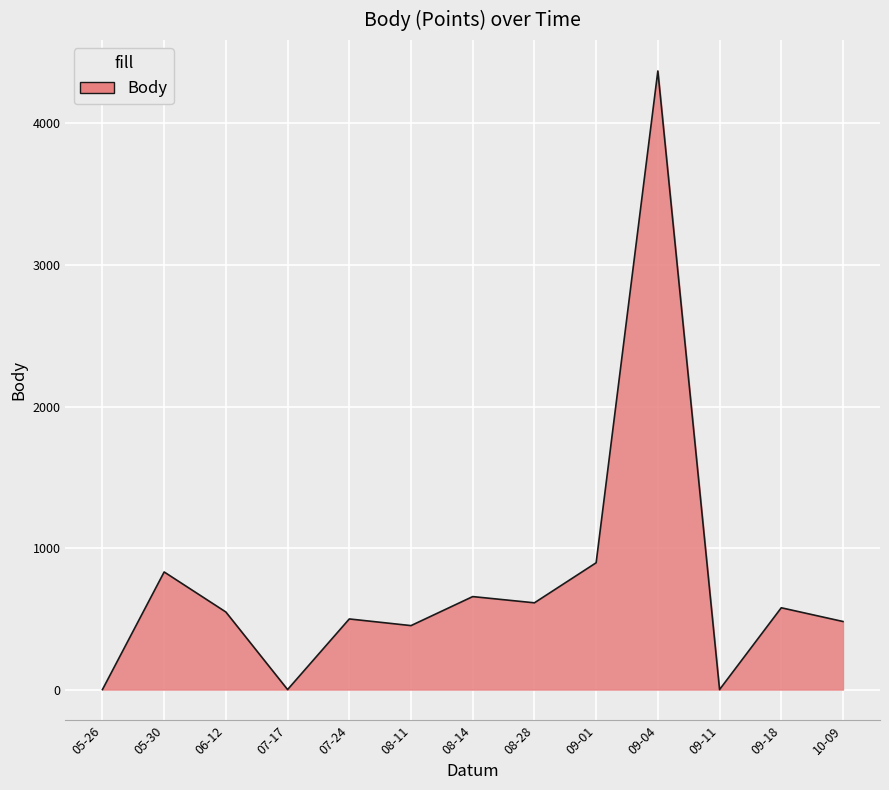

What is the difference between the maximum and minimum values?

4371